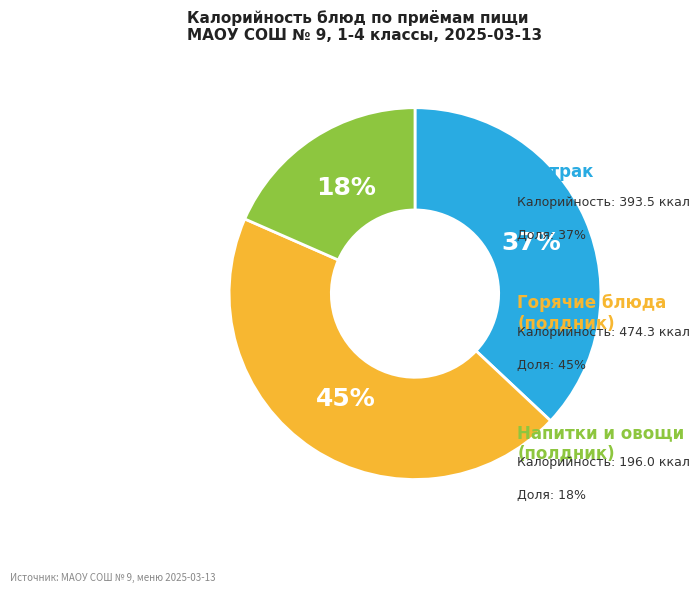

To the nearest percent, what is the average slice percentage?

33%